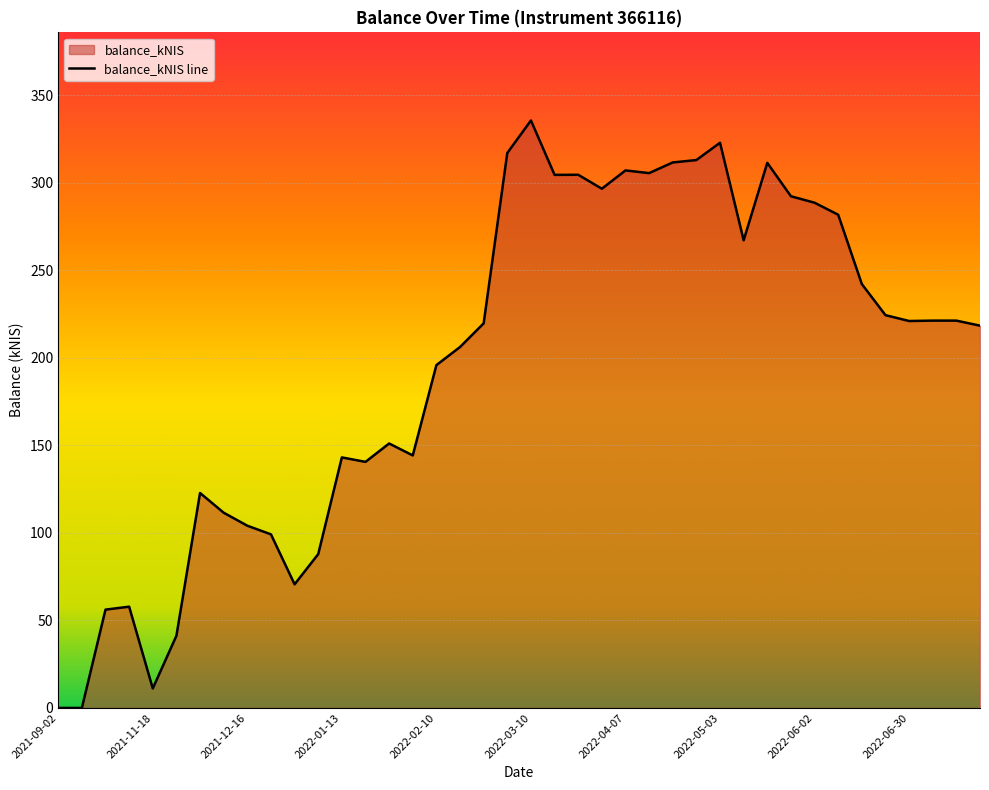

Rank the categories by value from highest to lowest.

2022-03-10, 2022-05-03, 2022-03-03, 2022-04-28, 2022-04-20, 2022-05-19, 2022-04-07, 2022-04-14, 2022-03-24, 2022-03-16, 2022-03-31, 2022-05-26, 2022-06-02, 2022-06-09, 2022-05-12, 2022-06-16, 2022-06-23, 2022-07-07, 2022-07-14, 2022-06-30, 2022-02-24, 2022-07-21, 2022-02-17, 2022-02-10, 2022-01-27, 2022-02-03, 2022-01-13, 2022-01-20, 2021-12-02, 2021-12-09, 2021-12-16, 2021-12-23, 2022-01-06, 2021-12-30, 2021-11-11, 2021-11-04, 2021-11-25, 2021-11-18, 2021-09-02, 2021-10-28